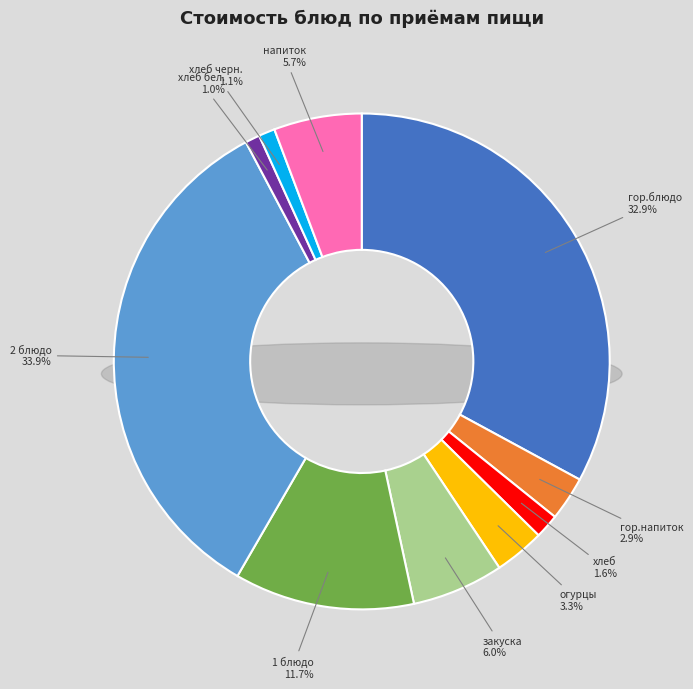

How many slices are in this pie chart?

2